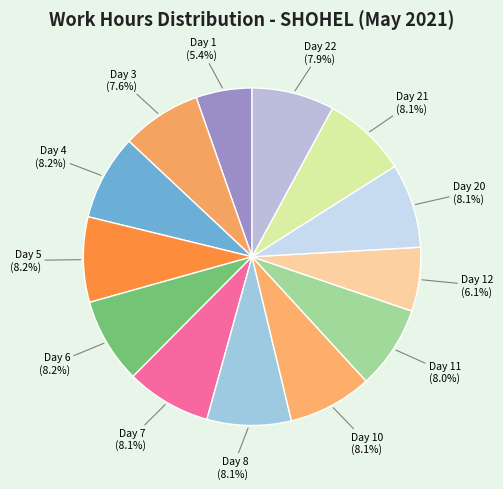

How many slices are in this pie chart?

13